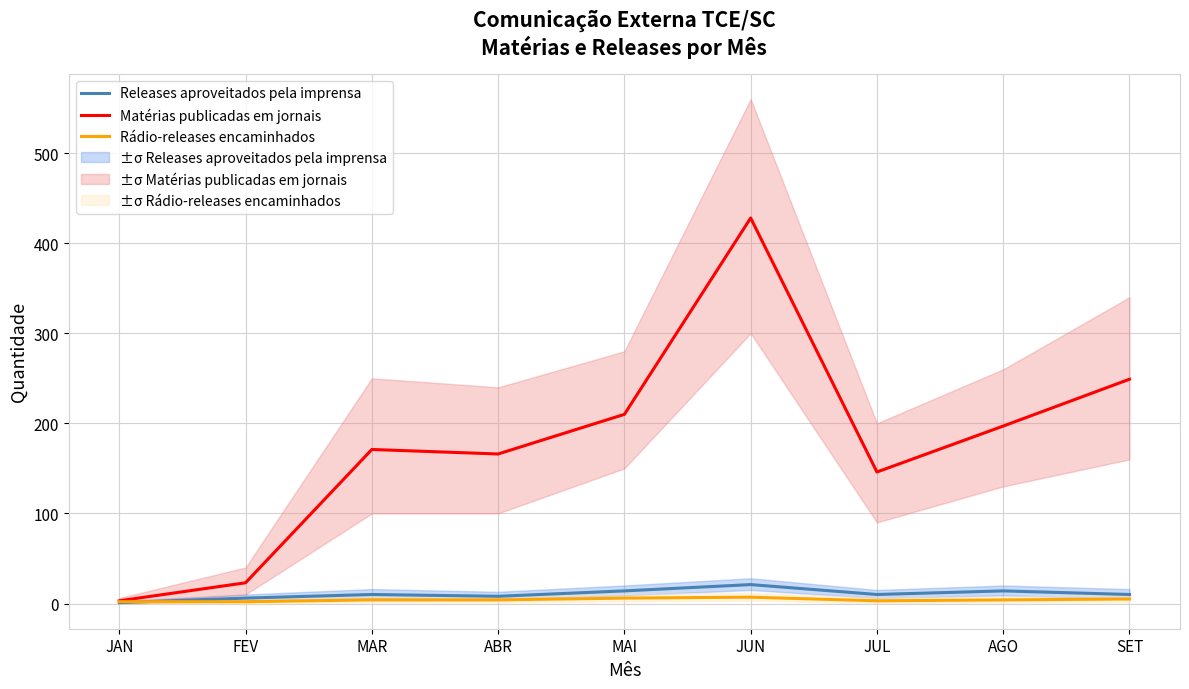

True or false: Matérias publicadas em jornais and Rádio-releases encaminhados intersect in this chart.

False